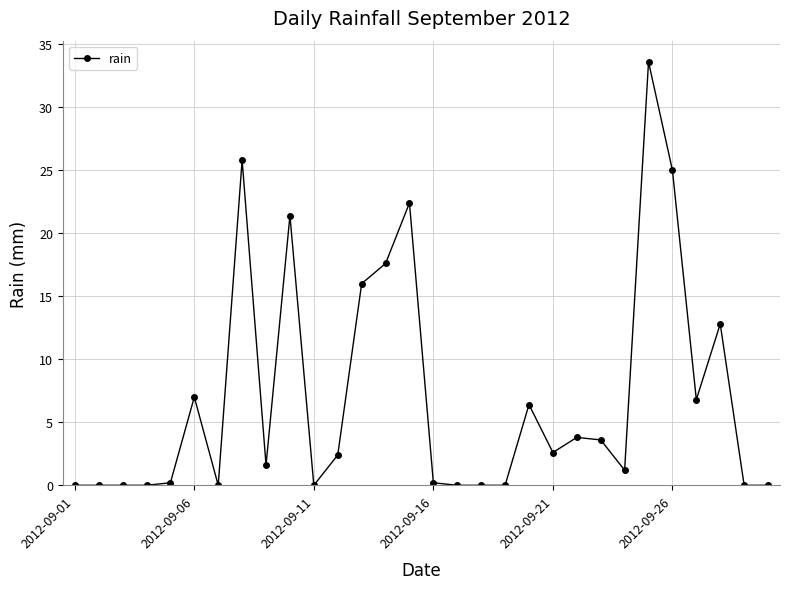

What is the greatest value displayed?

33.6